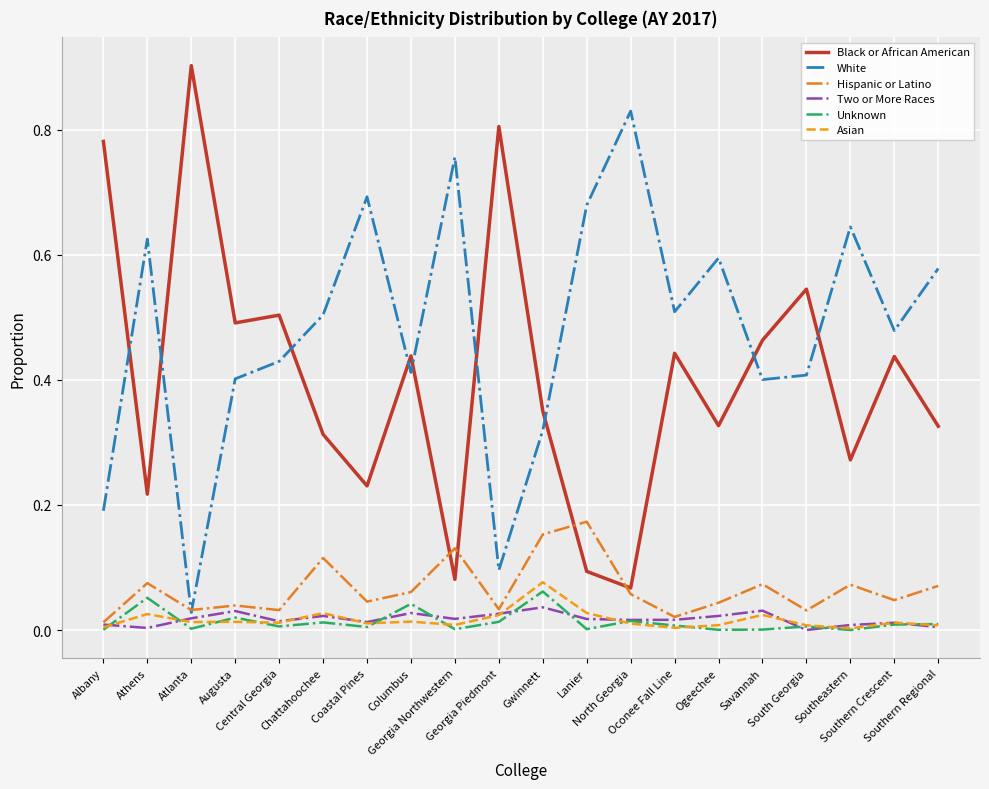

What position from the left is Atlanta?

3